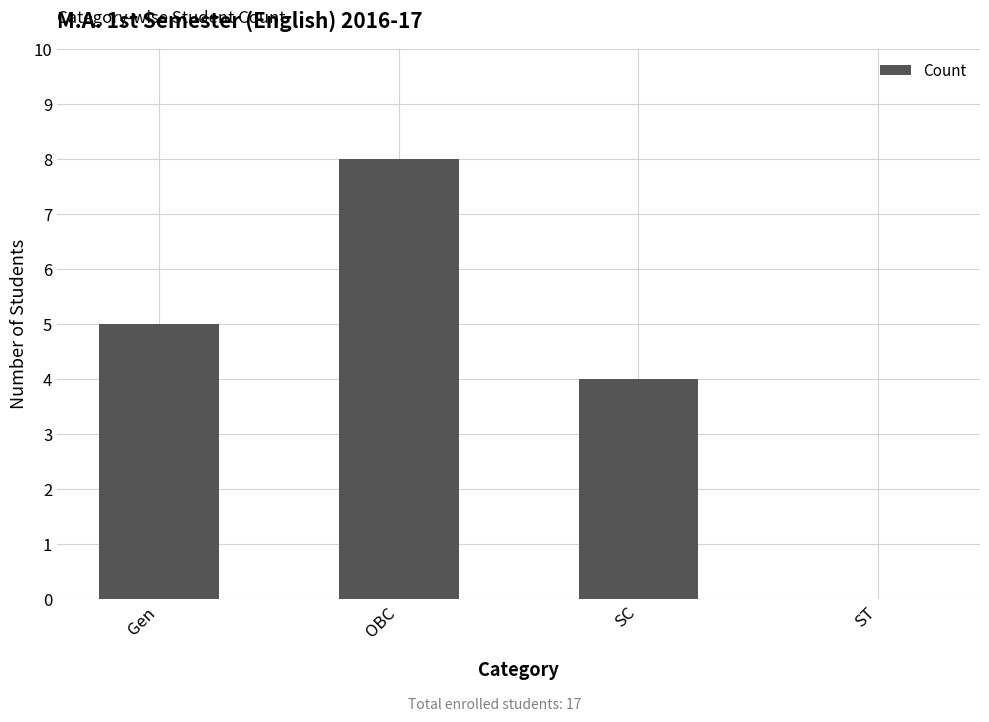

The chart shows a value of 8 at OBC. True or false?

True